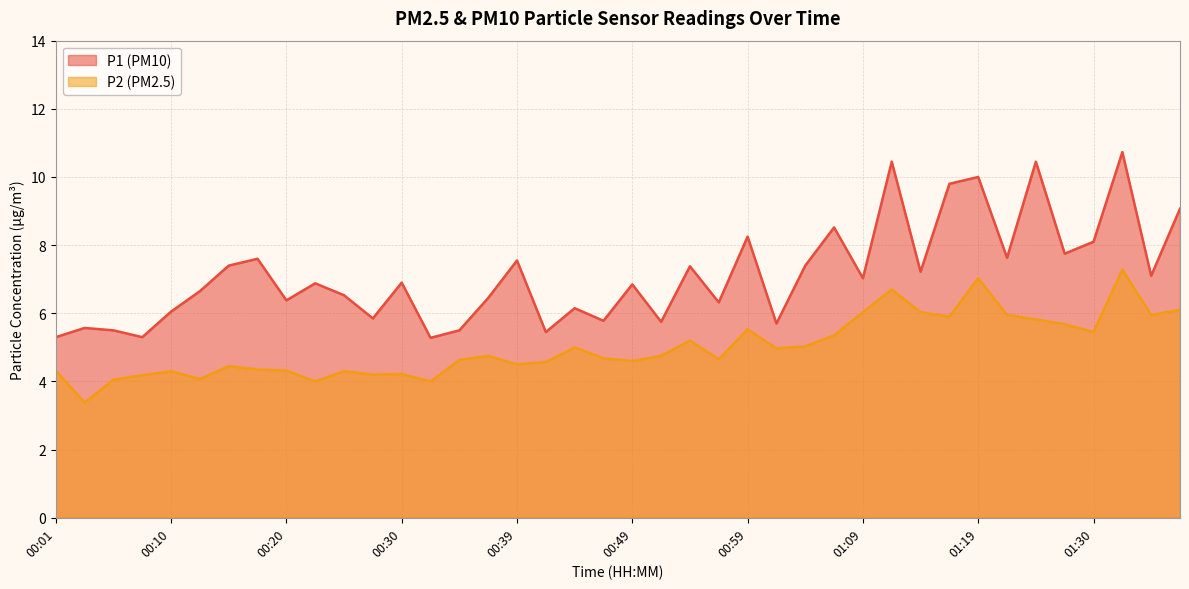

Reading right to left, list all the values displayed in this chart.

P1: 01:46=9.1	01:43=7.1	01:33=10.7	01:30=8.1	01:27=7.8	01:24=10.4	01:21=7.6	01:19=10.0	01:16=9.8	01:14=7.2	01:11=10.4	01:09=7.0	01:06=8.5	01:04=7.4	01:01=5.7	00:59=8.2	00:57=6.3	00:54=7.4	00:52=5.8	00:49=6.8	00:47=5.8	00:44=6.2	00:42=5.5	00:39=7.5	00:37=6.5	00:35=5.5	00:32=5.3	00:30=6.9	00:27=5.8	00:25=6.5	00:23=6.9	00:20=6.4	00:18=7.6	00:15=7.4	00:13=6.7	00:10=6.0	00:08=5.3	00:06=5.5	00:03=5.6	00:01=5.3
P2: 01:46=6.1	01:43=6.0	01:33=7.3	01:30=5.5	01:27=5.7	01:24=5.8	01:21=6.0	01:19=7.0	01:16=5.9	01:14=6.0	01:11=6.7	01:09=6.0	01:06=5.3	01:04=5.0	01:01=5.0	00:59=5.5	00:57=4.7	00:54=5.2	00:52=4.8	00:49=4.6	00:47=4.7	00:44=5.0	00:42=4.6	00:39=4.5	00:37=4.8	00:35=4.6	00:32=4.0	00:30=4.2	00:27=4.2	00:25=4.3	00:23=4.0	00:20=4.3	00:18=4.3	00:15=4.5	00:13=4.1	00:10=4.3	00:08=4.2	00:06=4.0	00:03=3.4	00:01=4.3